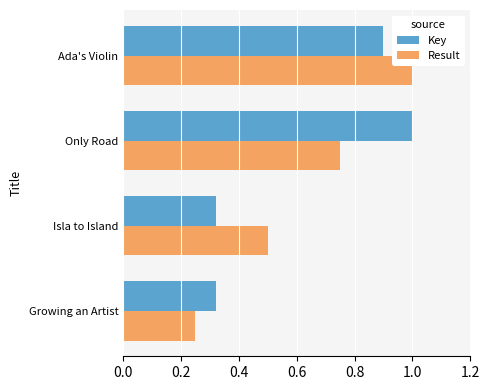

List the labels in order of Result value, largest first.

Ada's Violin, Only Road, Isla to Island, Growing an Artist